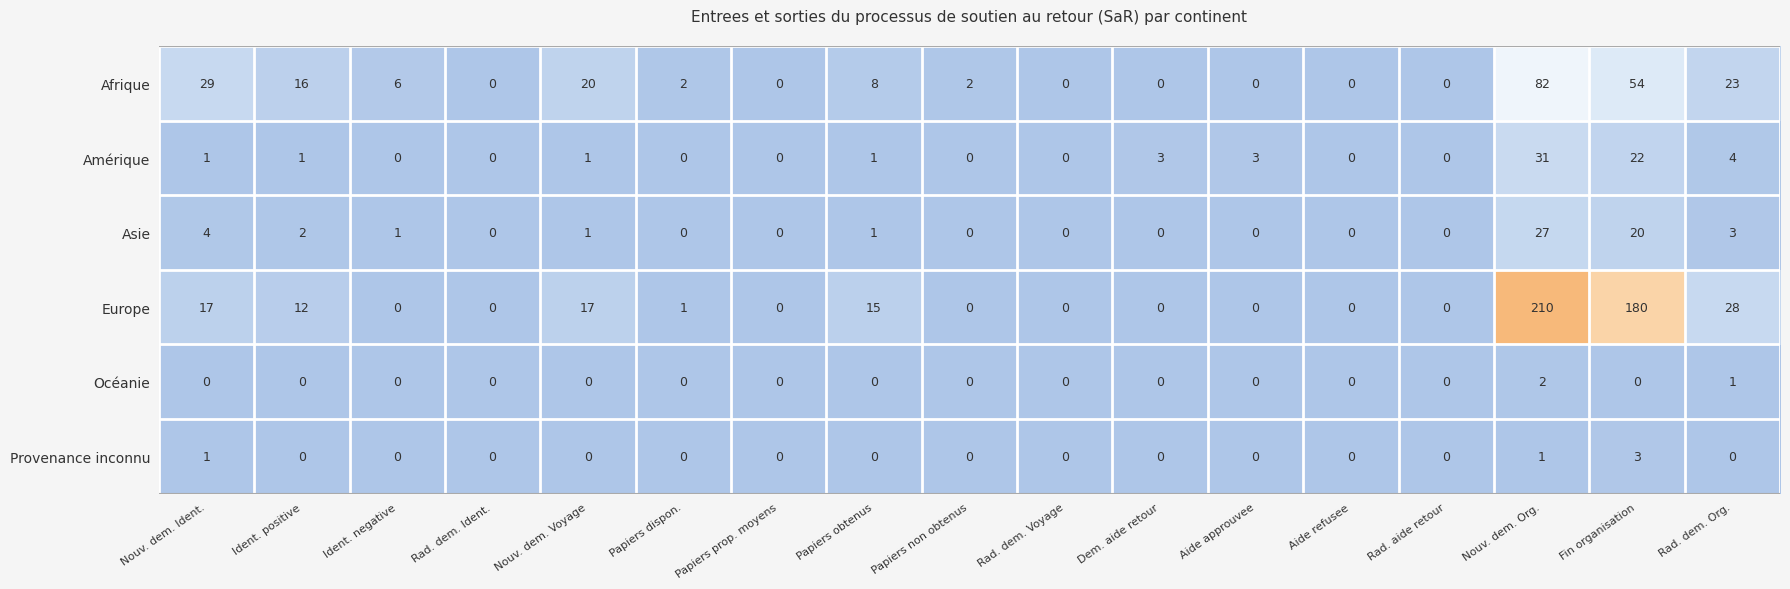

True or false: Europe has a value of 210 at Nouv. dem. Org..

True